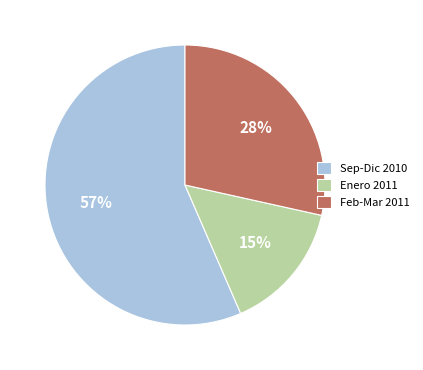

What percentage is the Sep-Dic 2010 slice, to the nearest percent?

57%